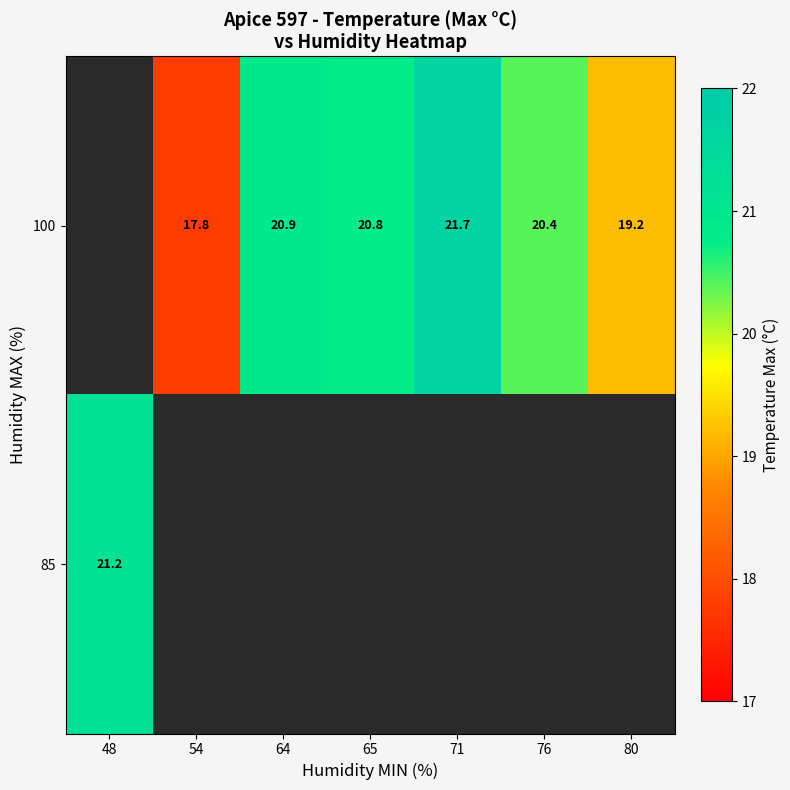

How many series are shown in this chart?

2